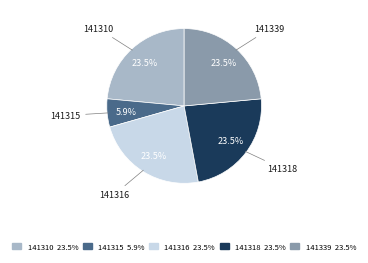

Which category has the smallest portion of the pie?

141315